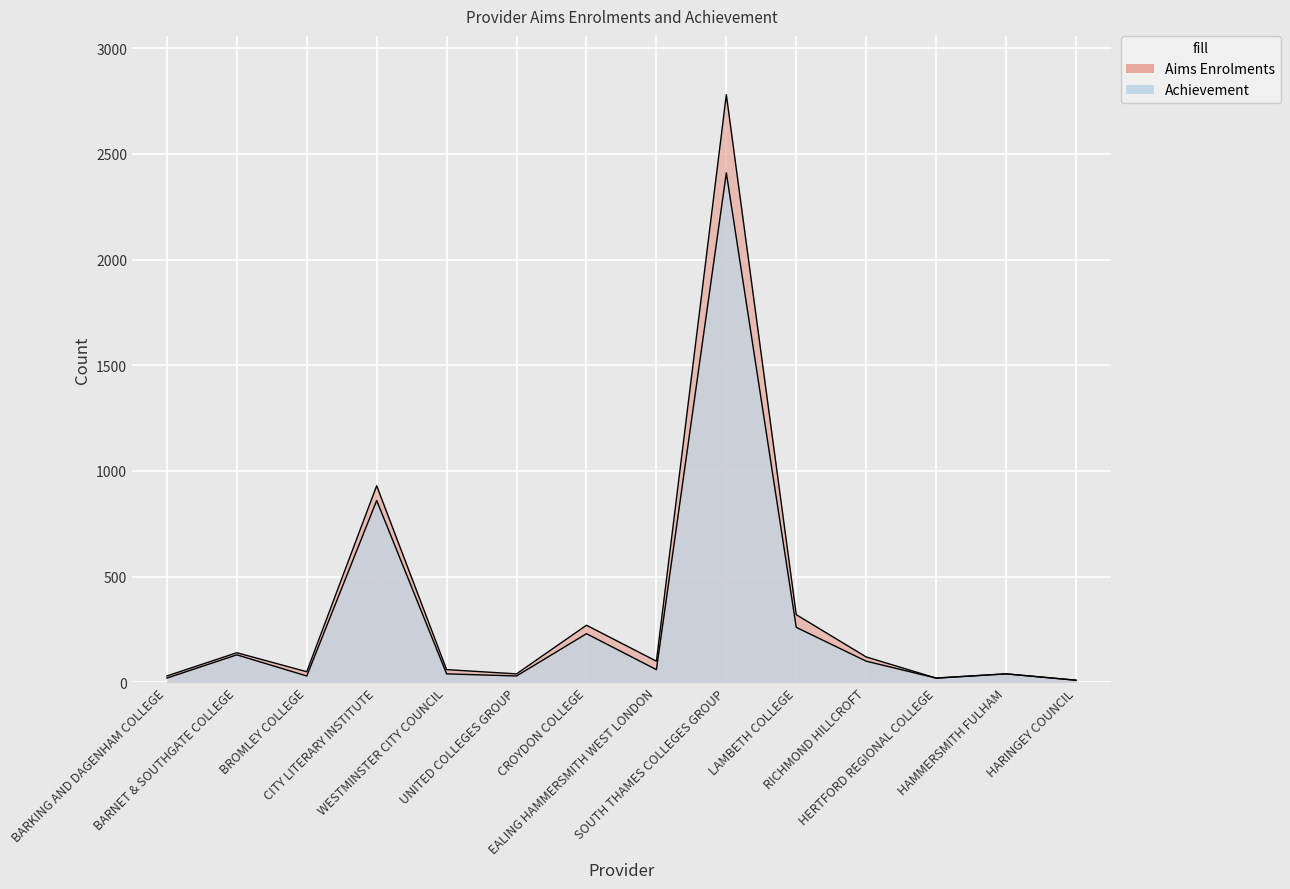

What is the sum of all Achievement values?

4240